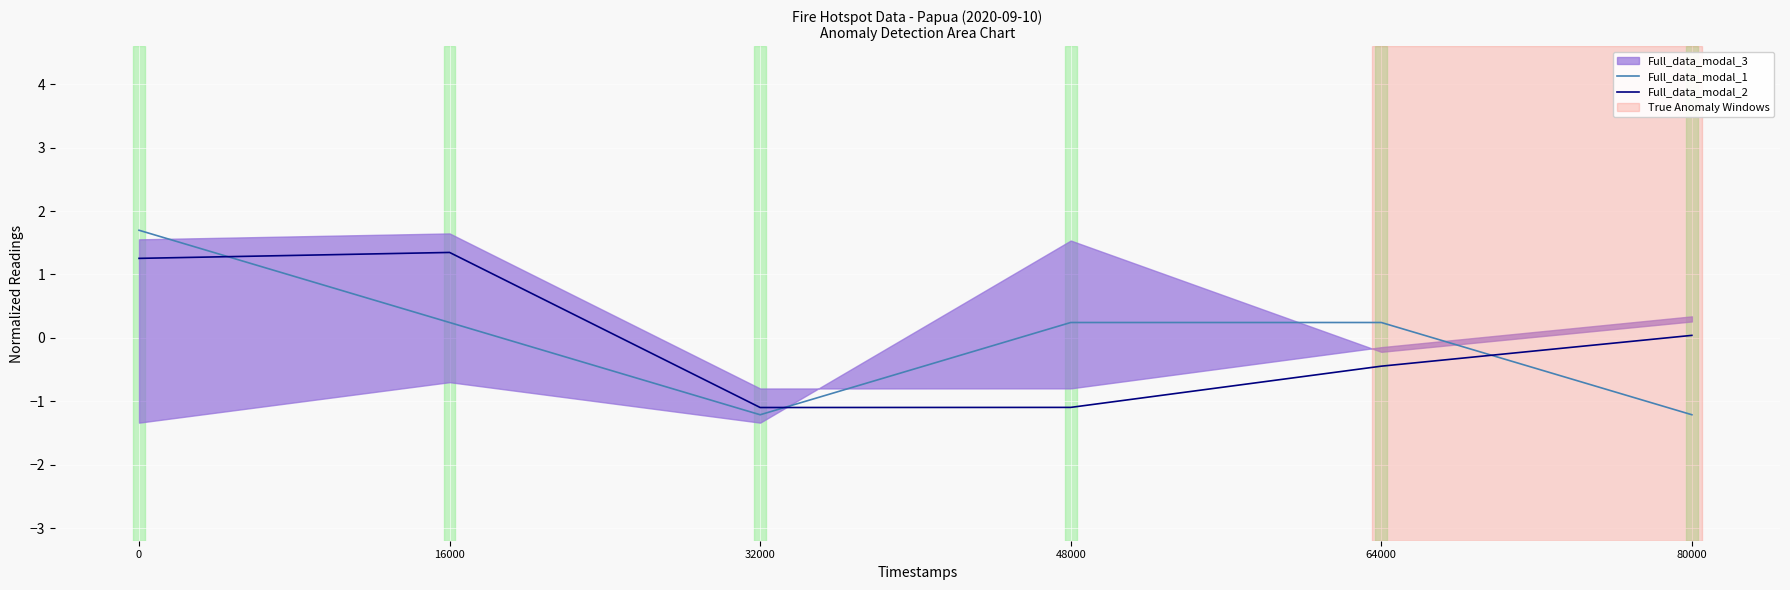

Which series has the widest spread of values?

Full_data_modal_1